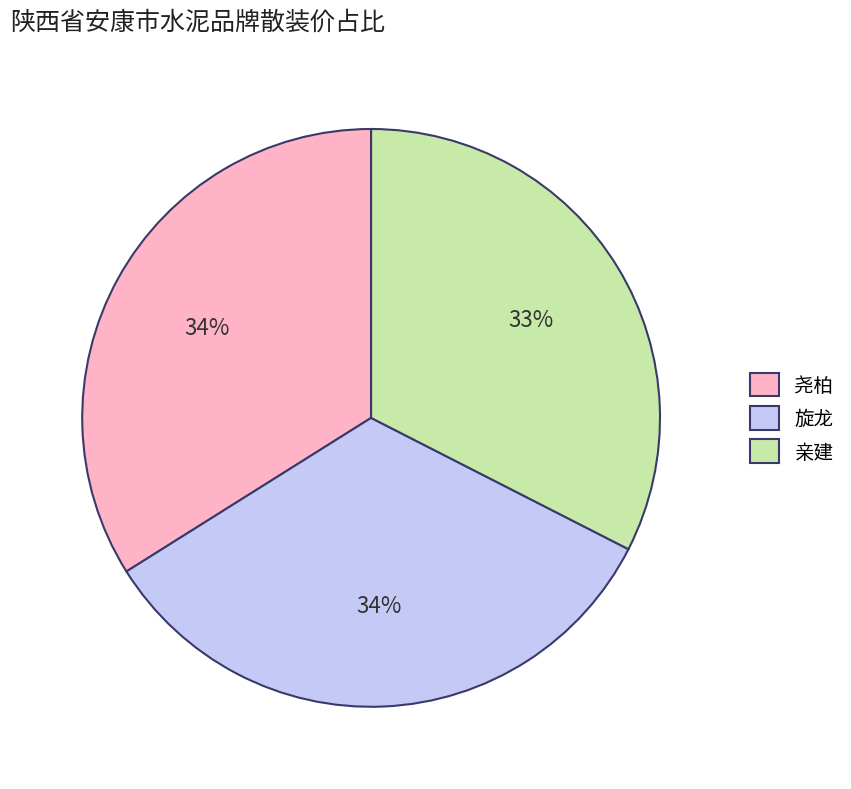

Between 亲建 and 尧柏, which is larger?

尧柏